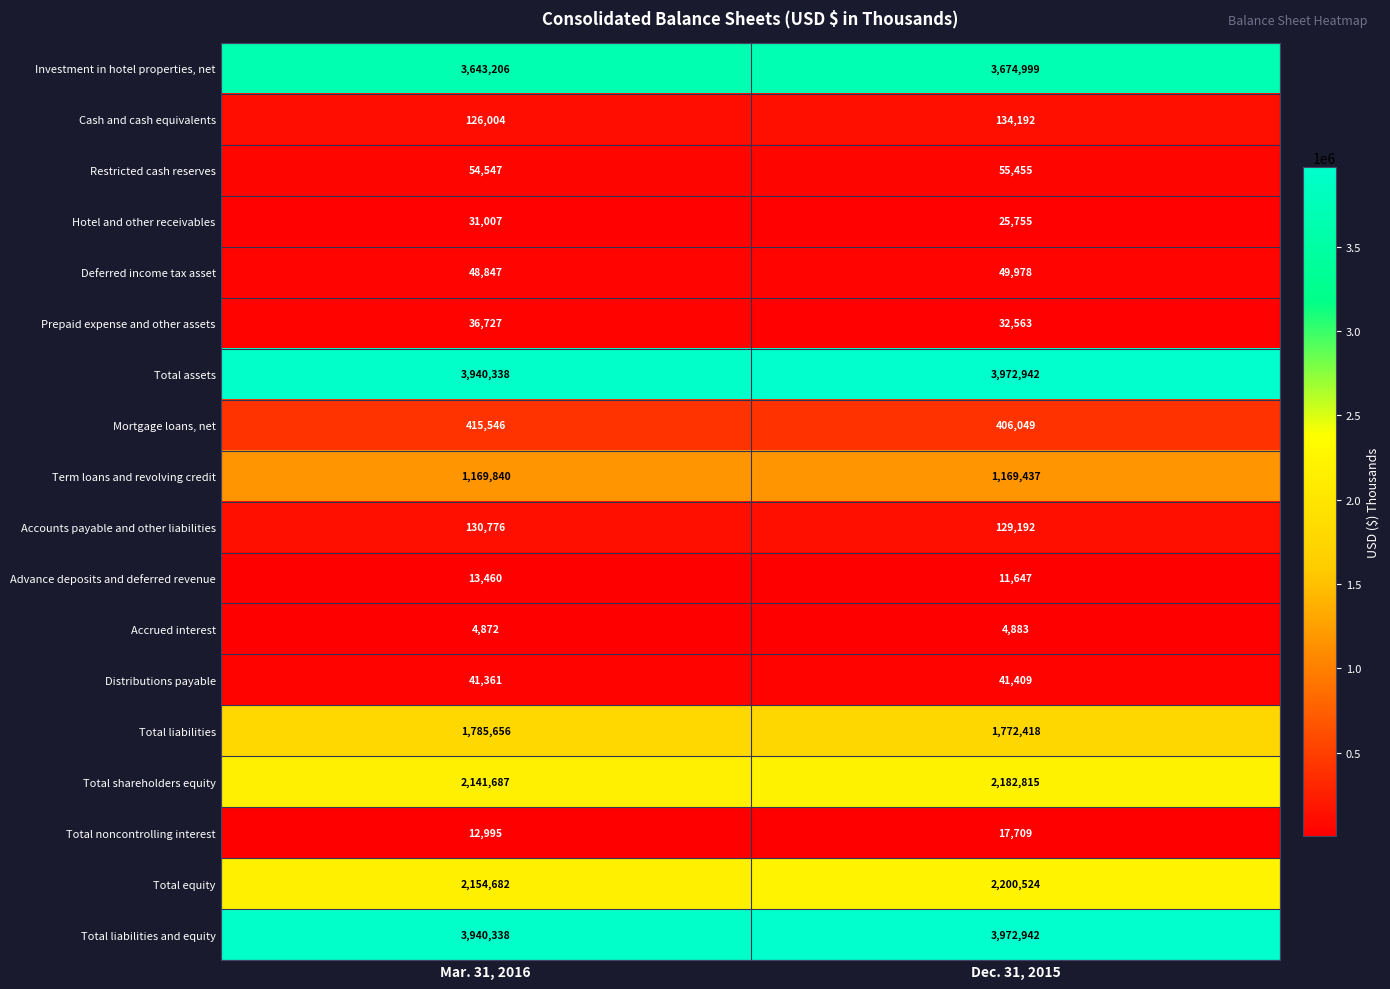

What is the minimum value shown in the chart?

4872